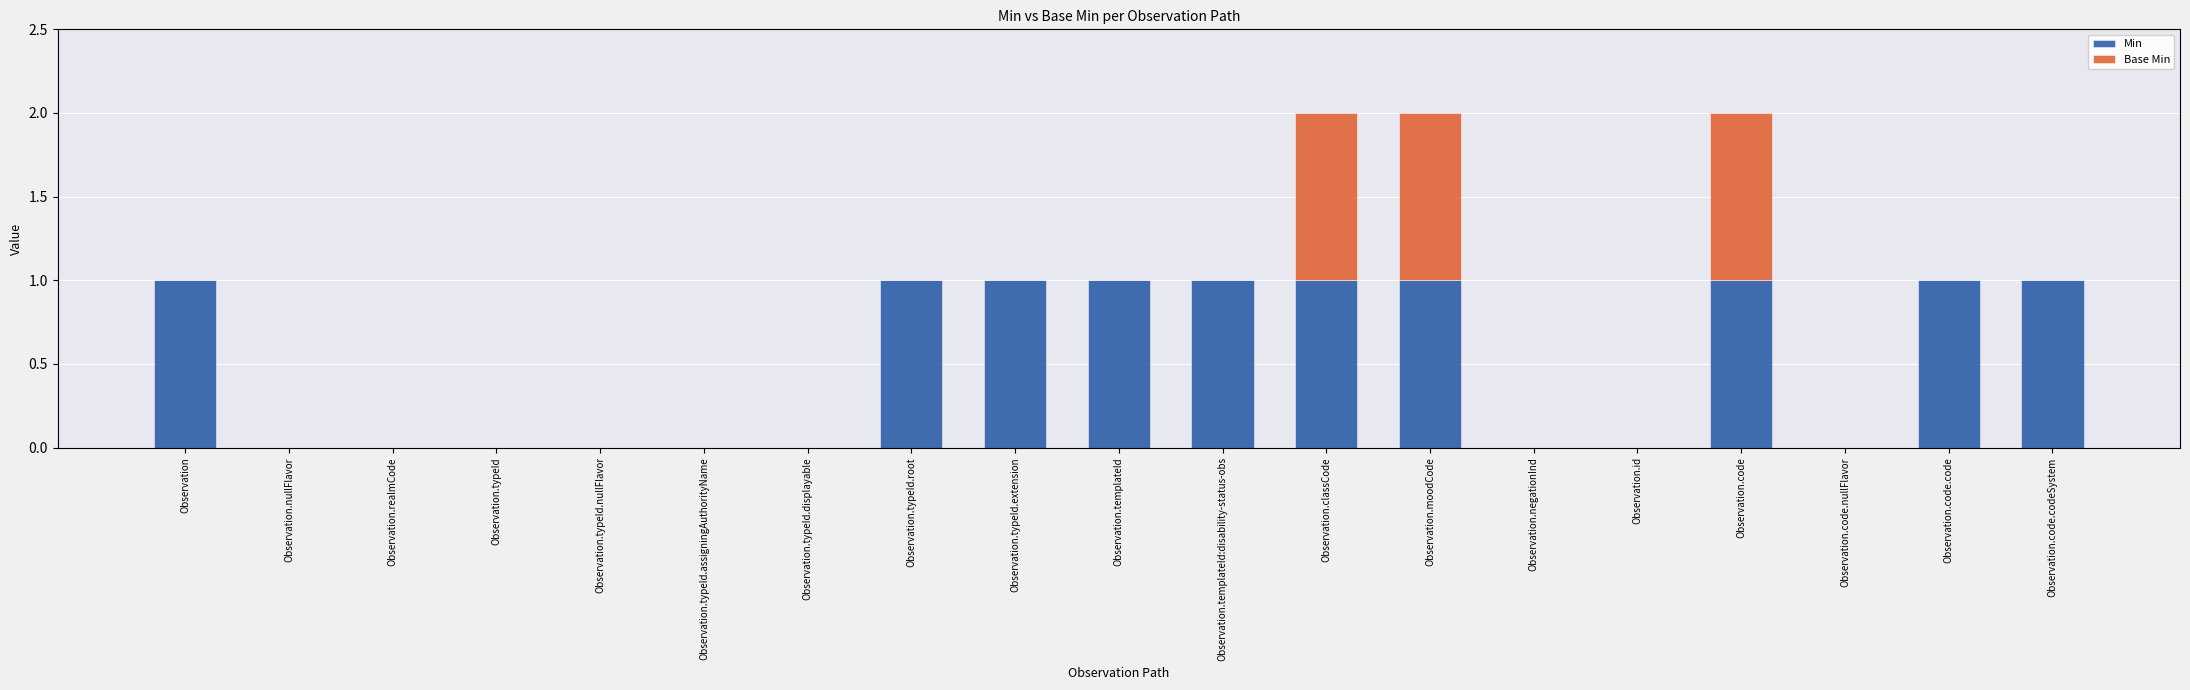

The value of Min at Observation.classCode is 1. True or false?

True